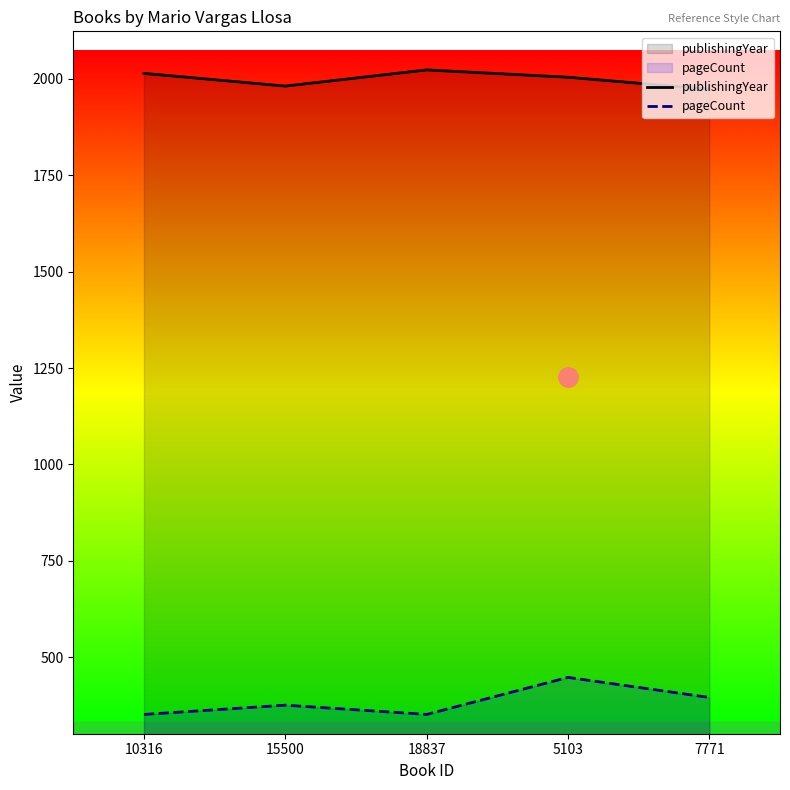

What is the total value across all series at 18837?

2375